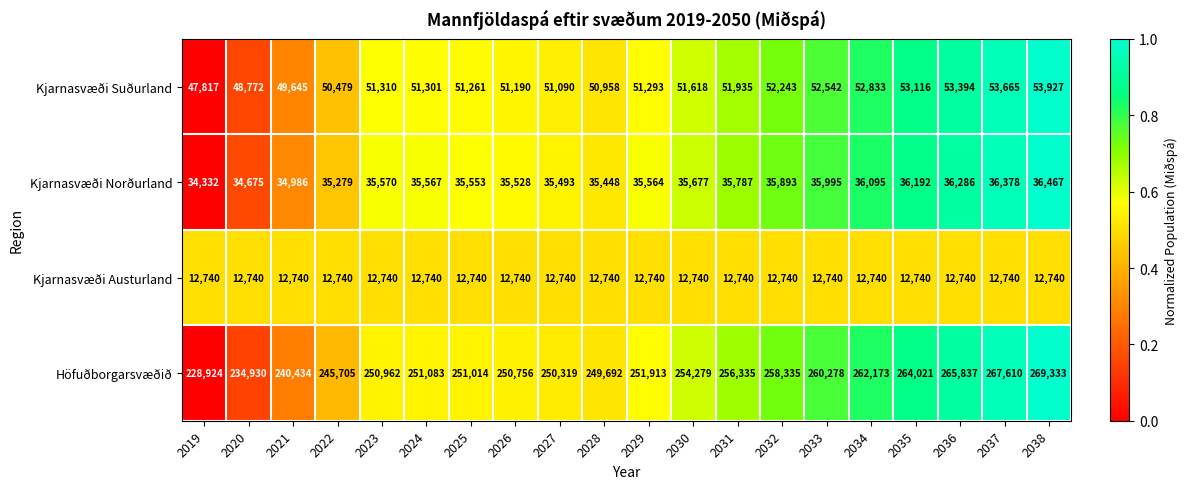

Which series changed the most between 2021 and 2035?

Höfuðborgarsvæðið